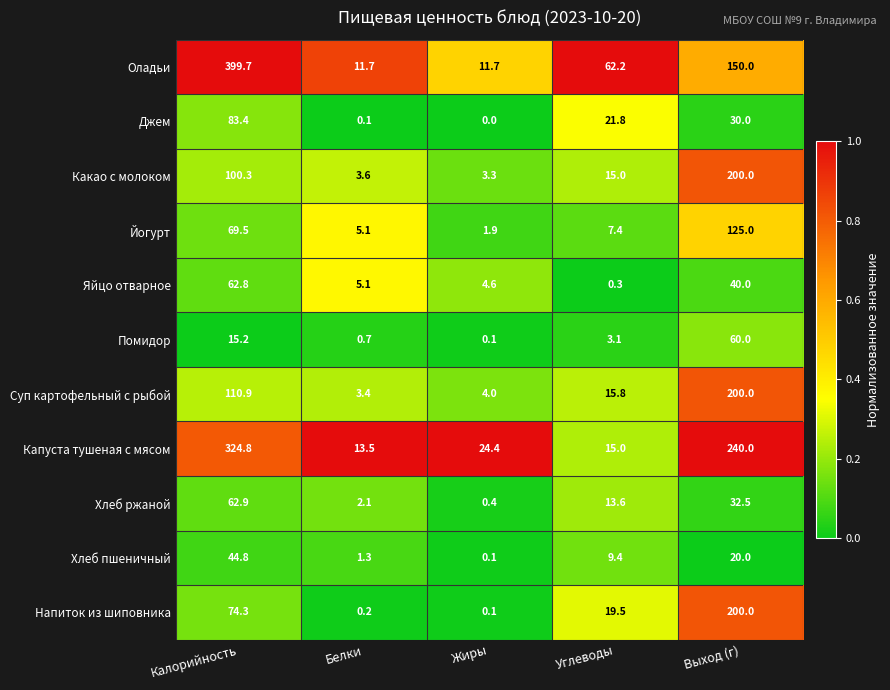

What is the sum of the Суп картофельный с рыбой values at Жиры and Выход (г)?

204.0